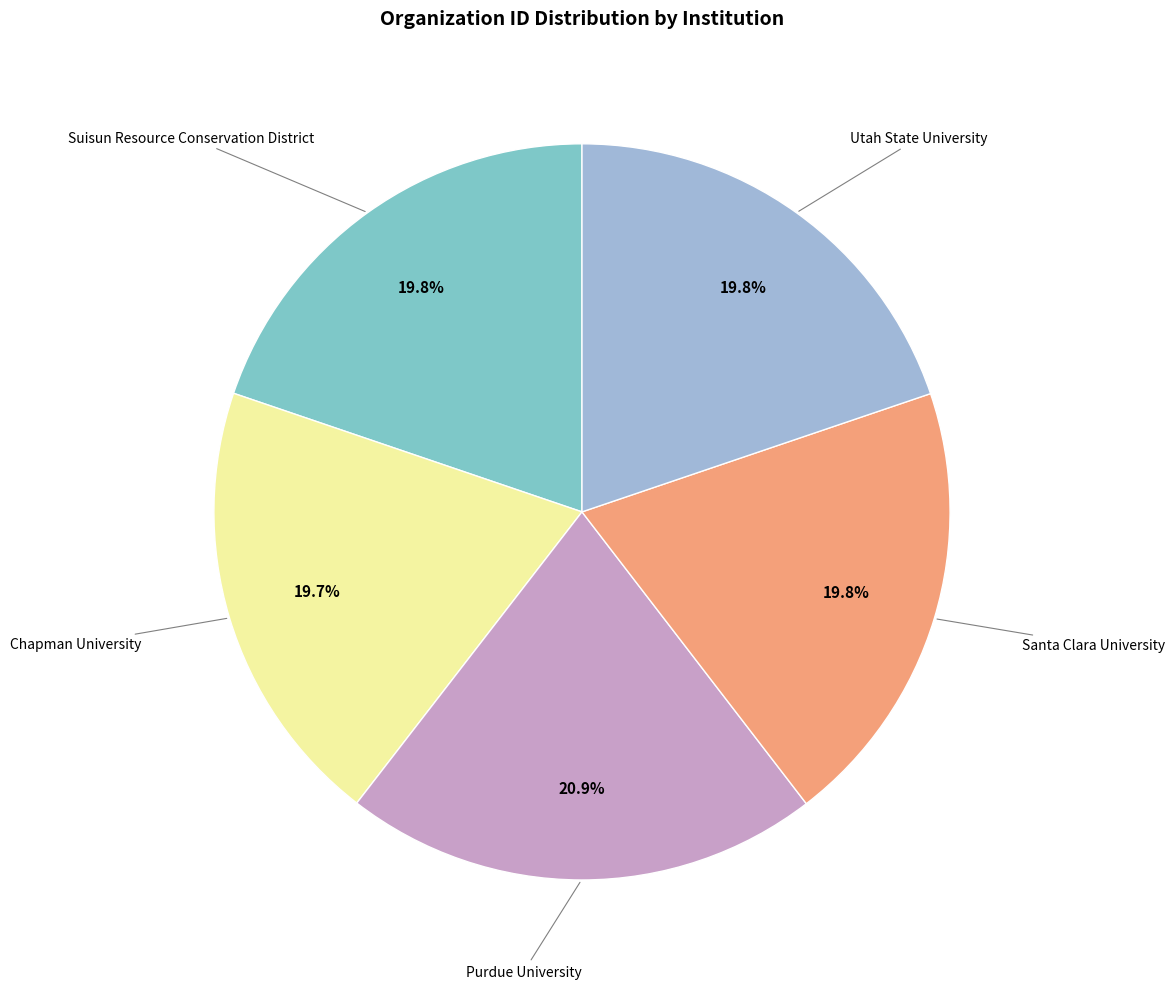

Is there any slice that represents more than half of the pie?

No